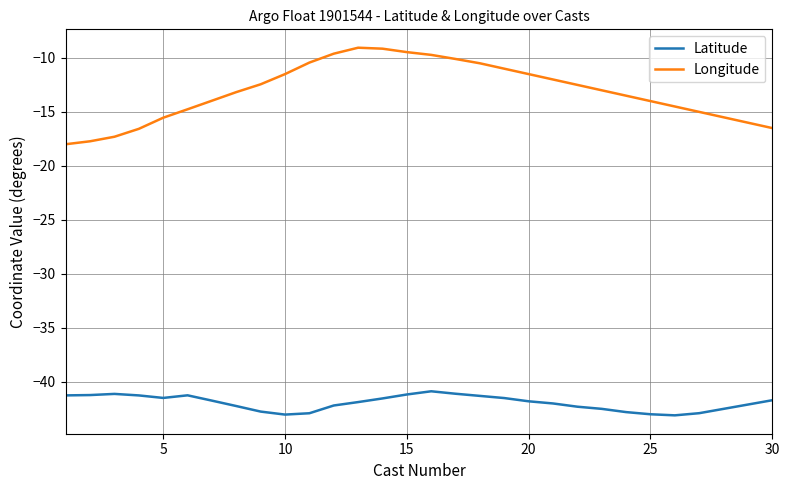

Which series has the largest range (max minus min)?

Longitude